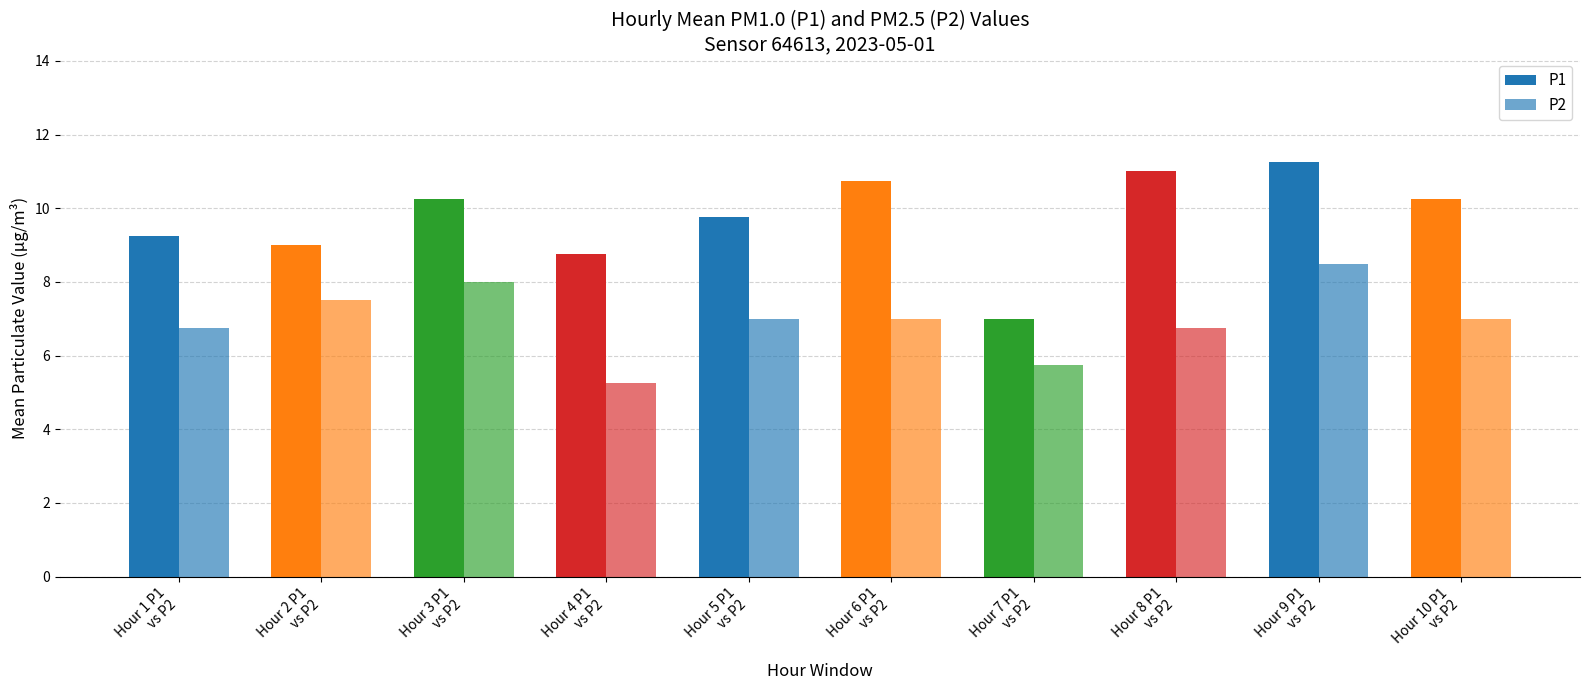

How many data points does each series have?

10